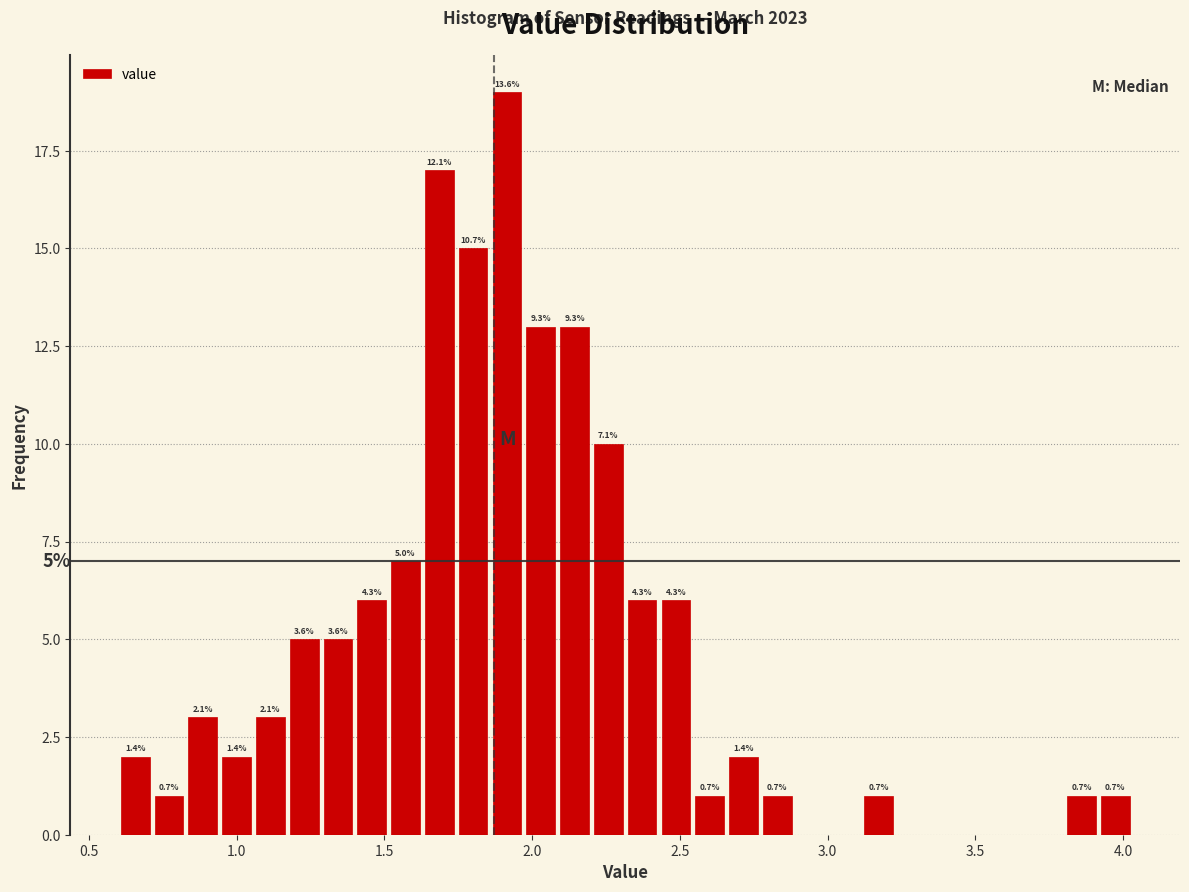

Around what value on the x-axis is the tallest bar? Give the approximate position of its centre, as read against the axis.

1.90